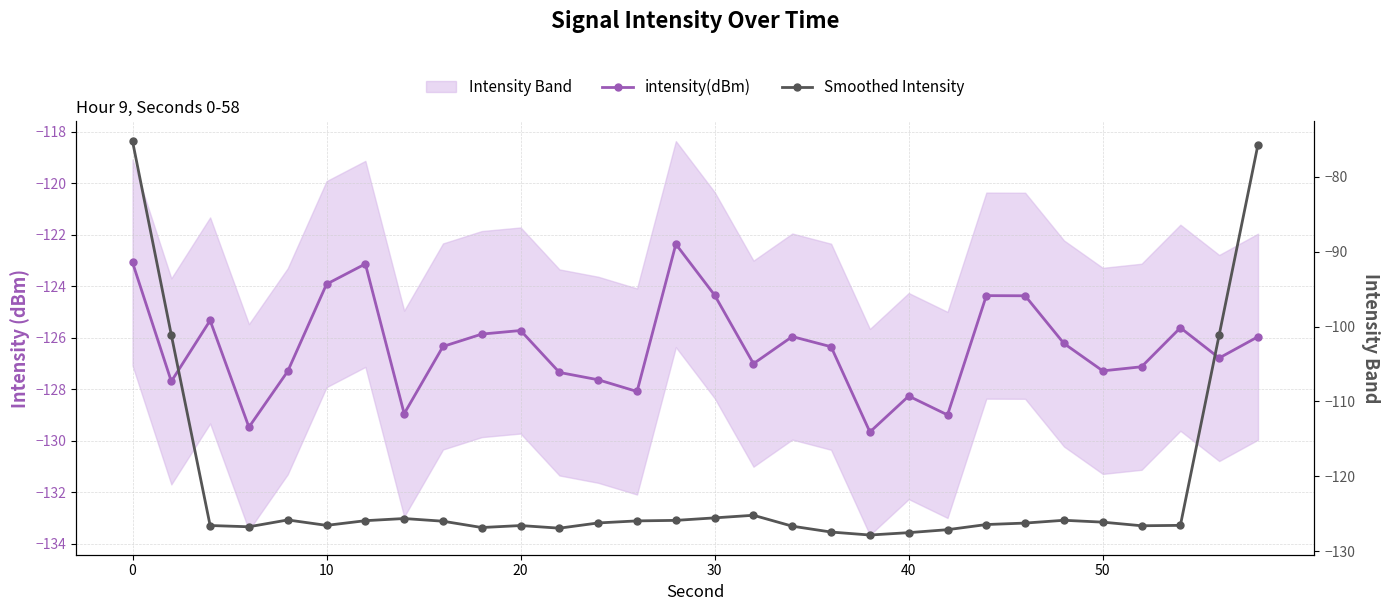

Which has a higher value, 20 or 24?

20